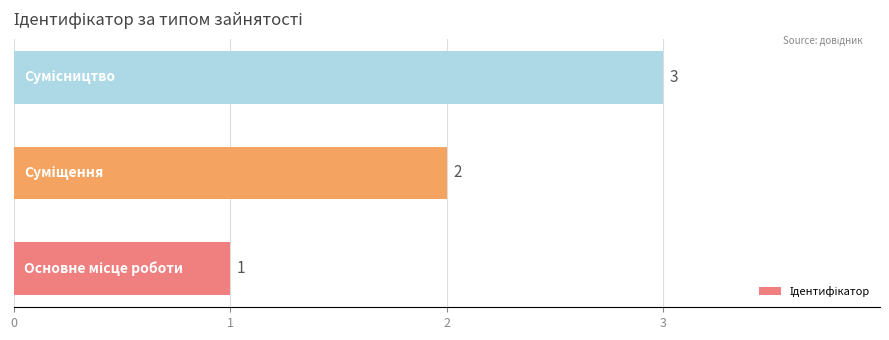

How many values are between 1 and 3?

3